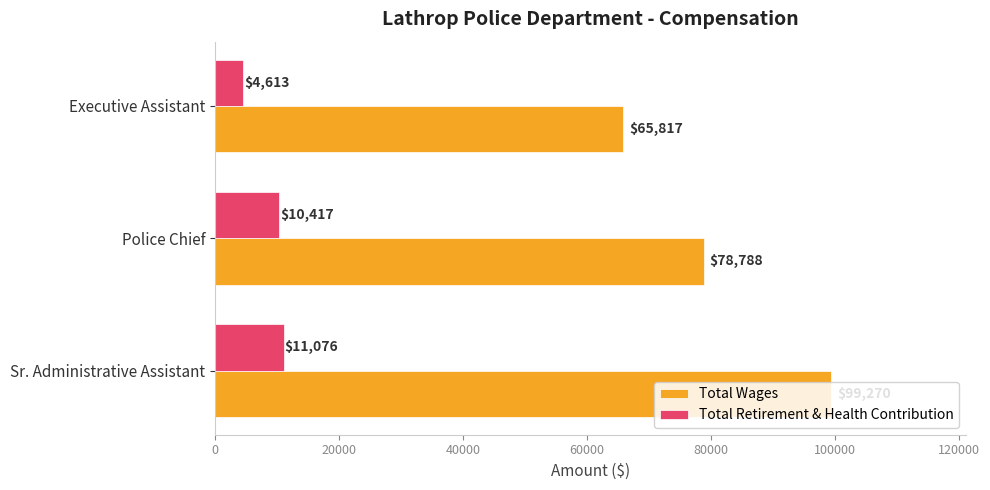

What is the difference between the maximum and minimum values in the Total Wages series?

33453